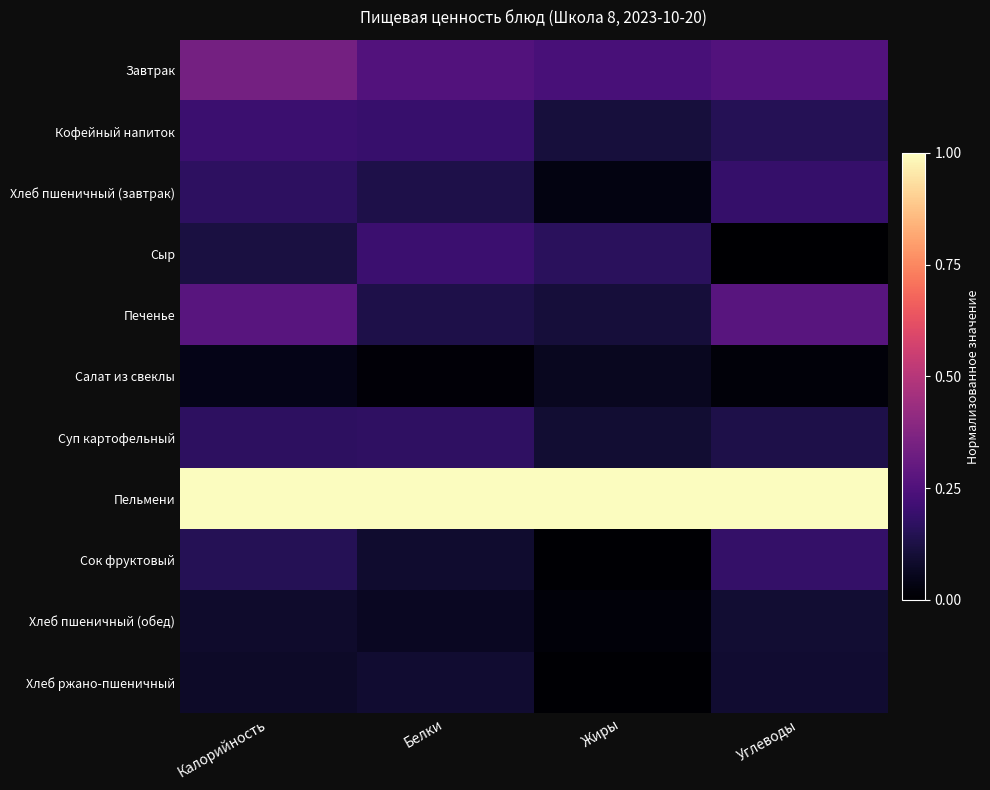

At how many categories does at least one series exceed 0?

4